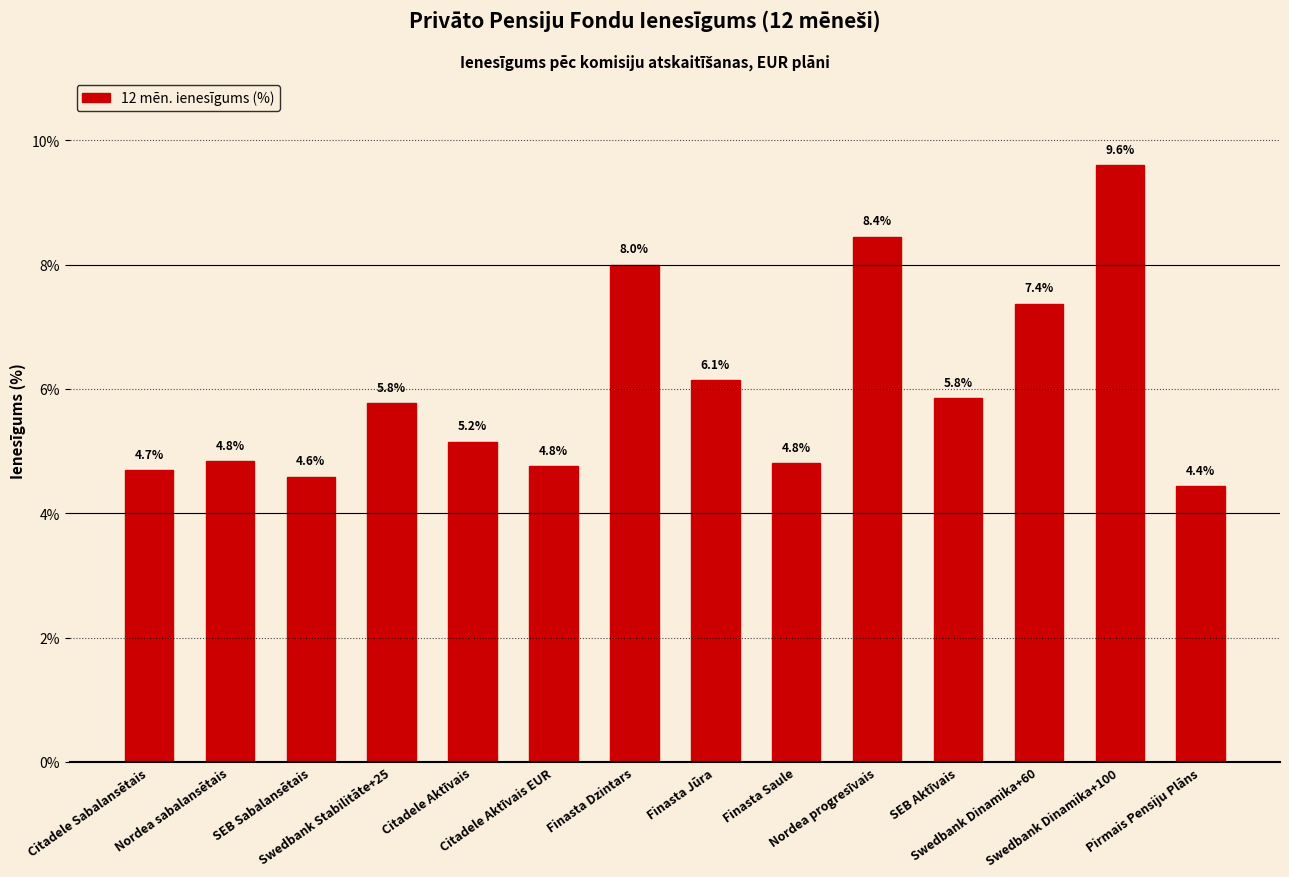

What is the greatest value displayed?

9.6